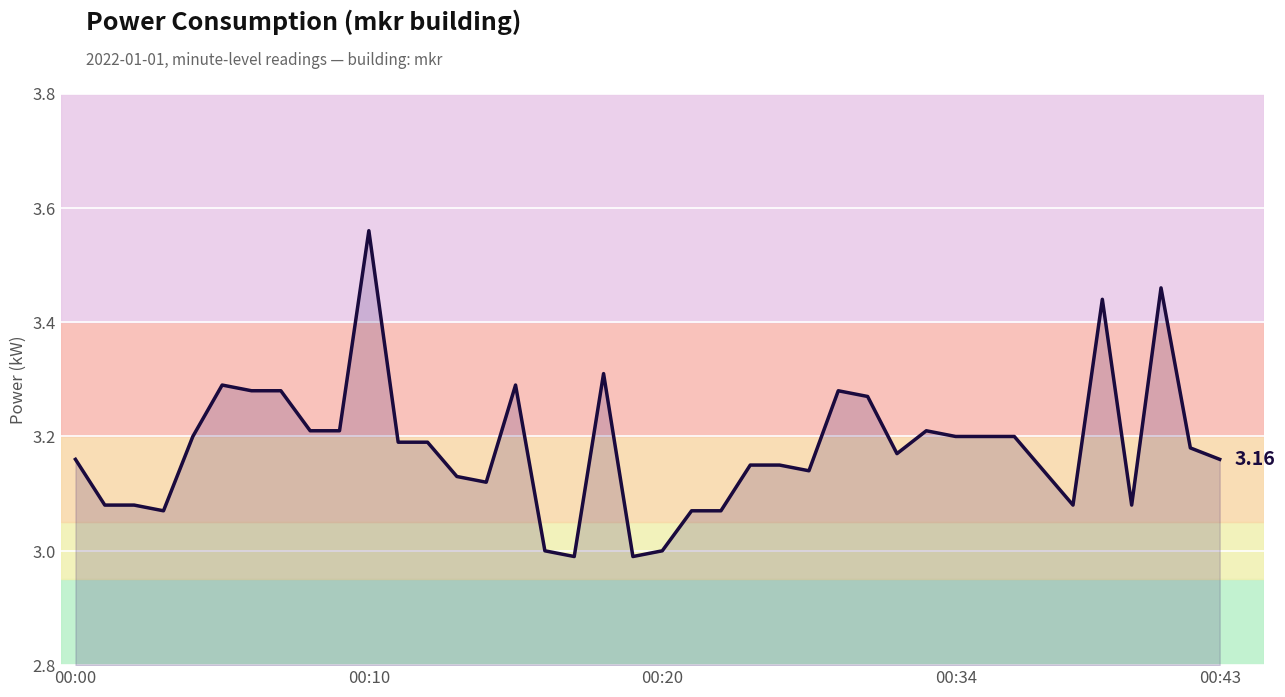

What is the difference between the maximum and minimum values?

0.6